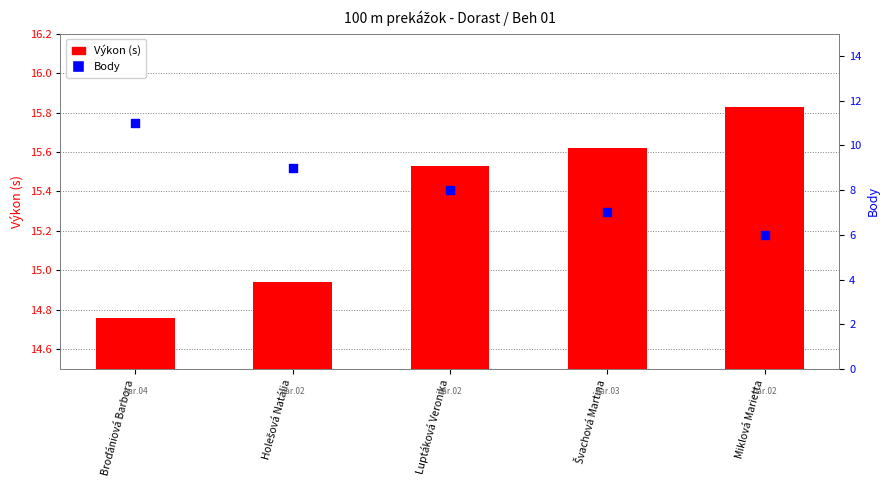

Which series has the largest total across all categories?

Výkon (s)